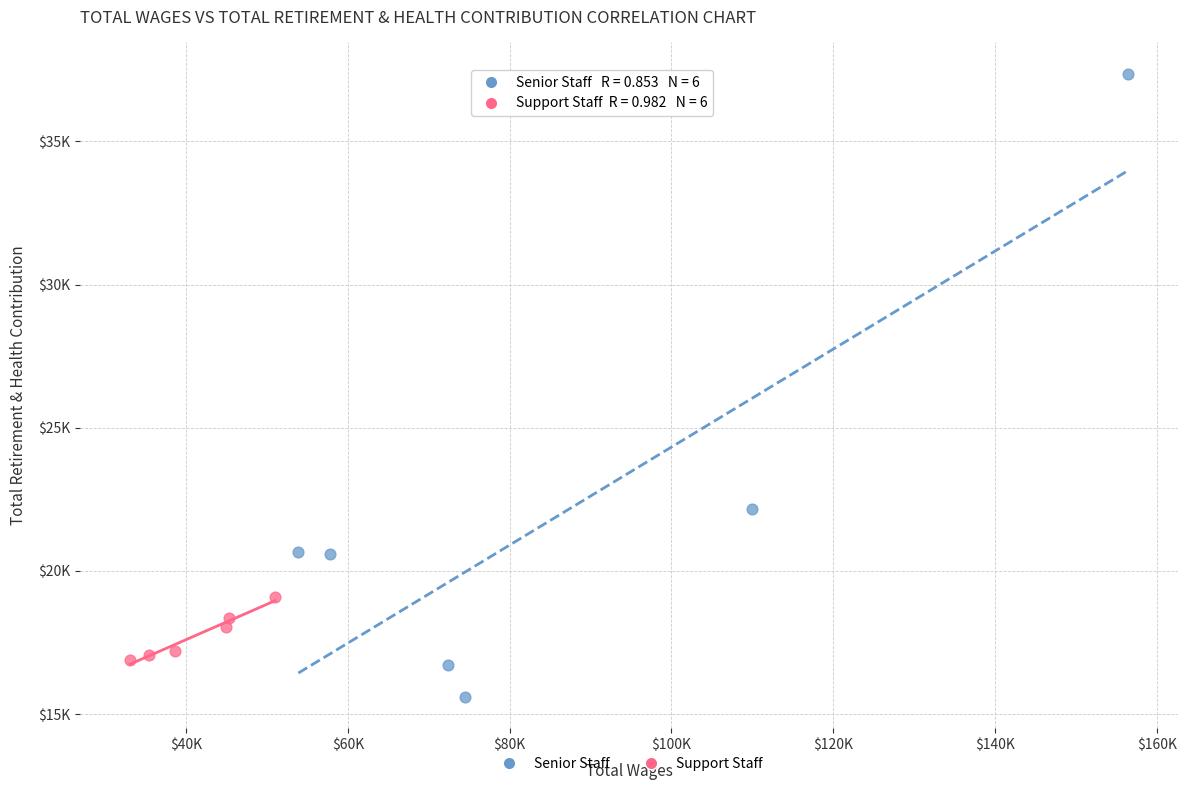

Which series contains the lowest Y value?

Senior Staff